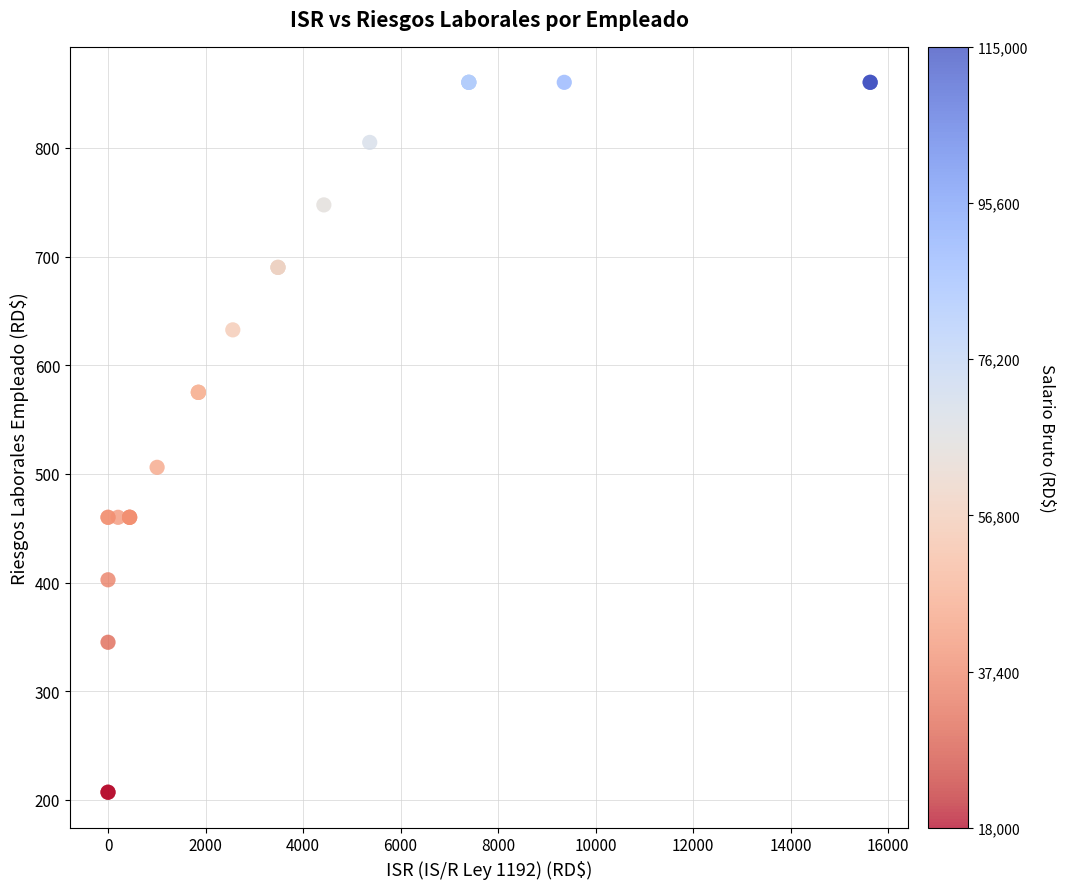

What Y value in the scatter plot is closest to 533?

506.0